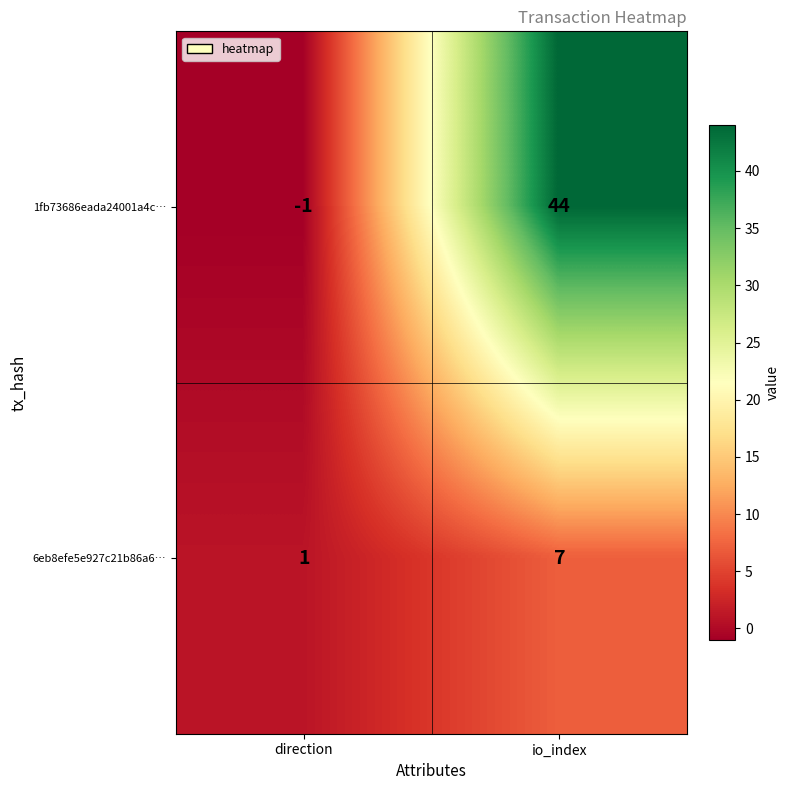

What is the sum of all 6eb8efe5e927c21b86a6… values?

8